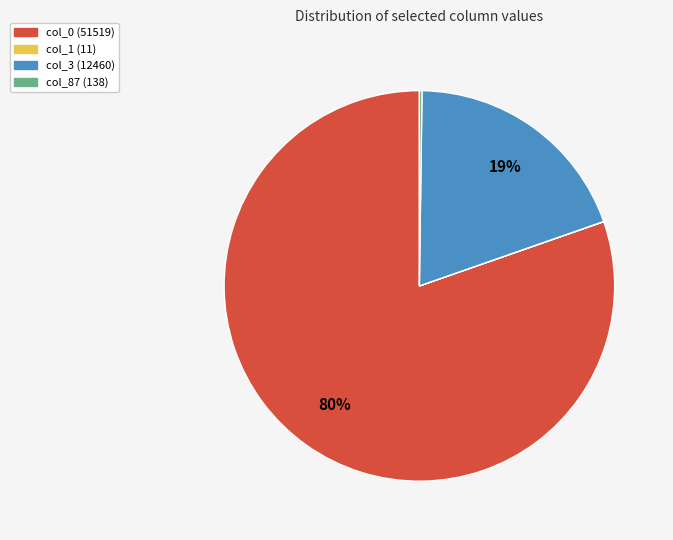

To the nearest percent, what percentage of the pie is col_3 (12460)?

19%